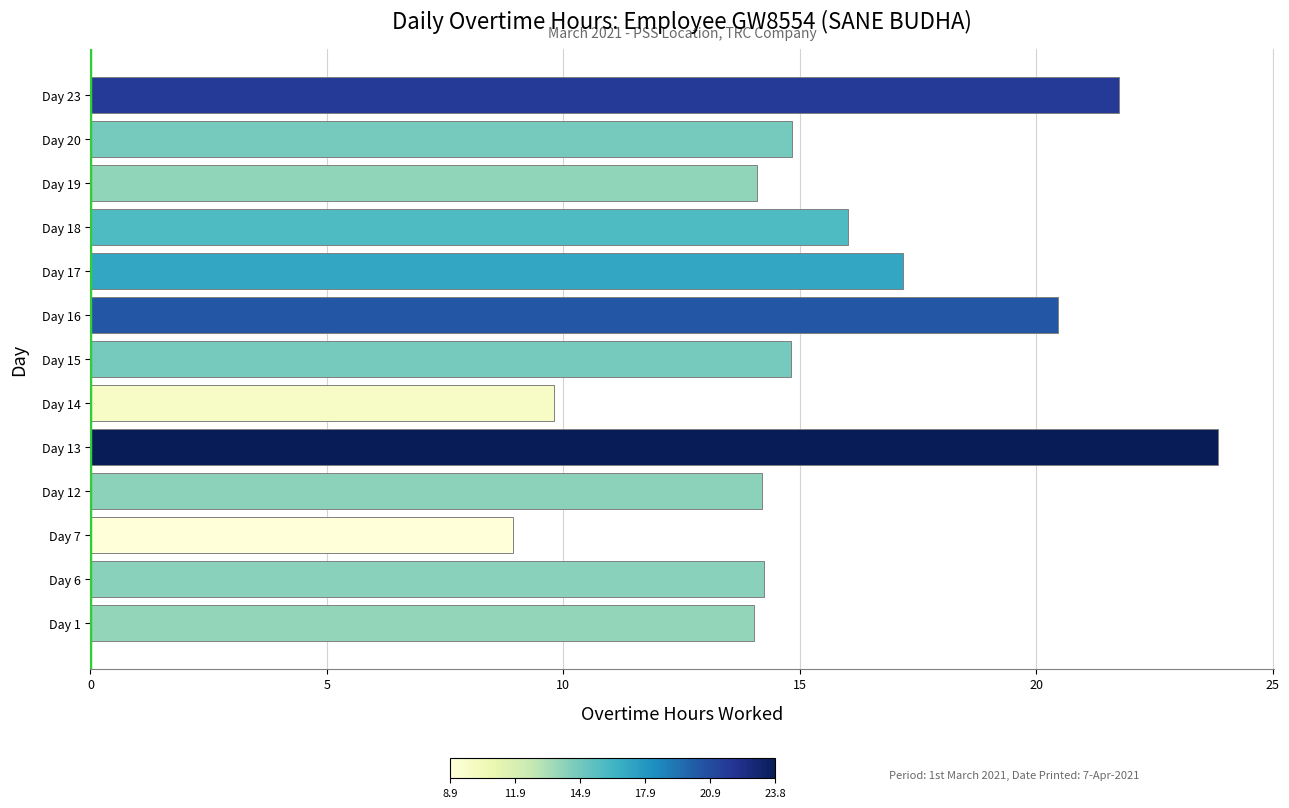

The value at Day 6 is 14.2. True or false?

True